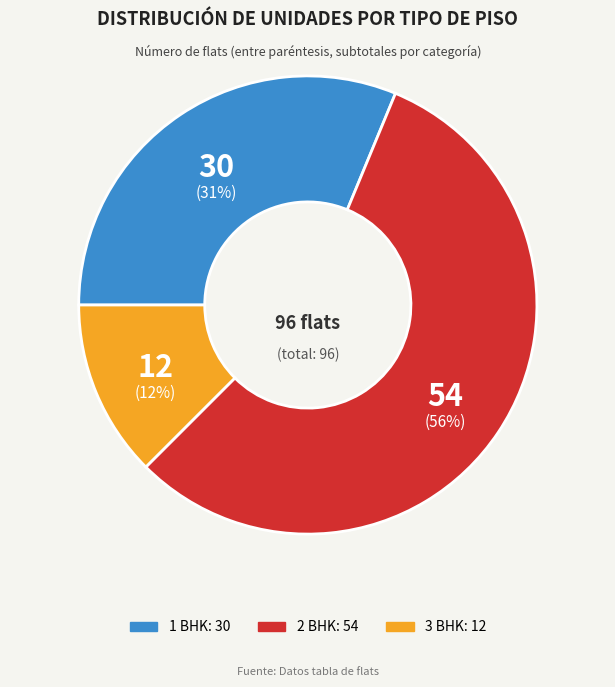

To the nearest percent, what percentage of the pie is 1 BHK?

31%